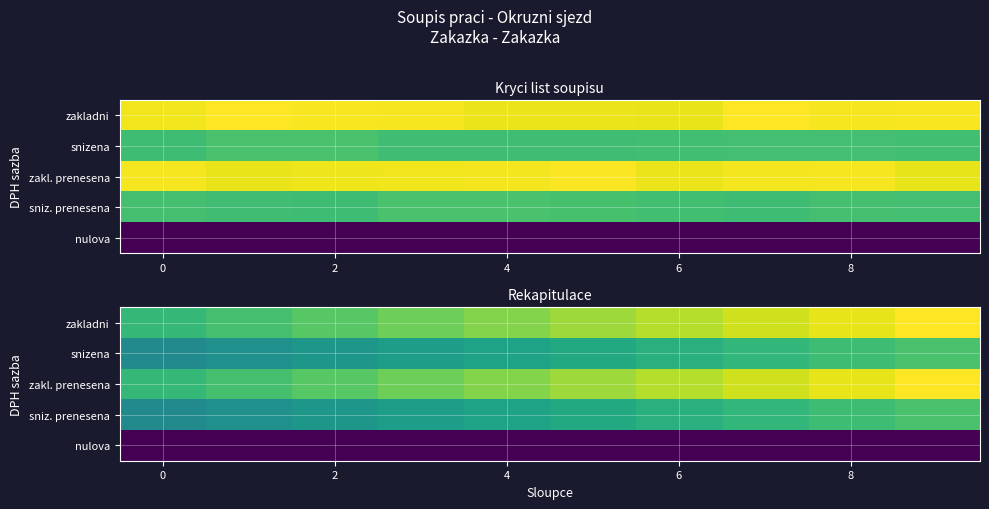

At which category is the sum across all series the highest?

9